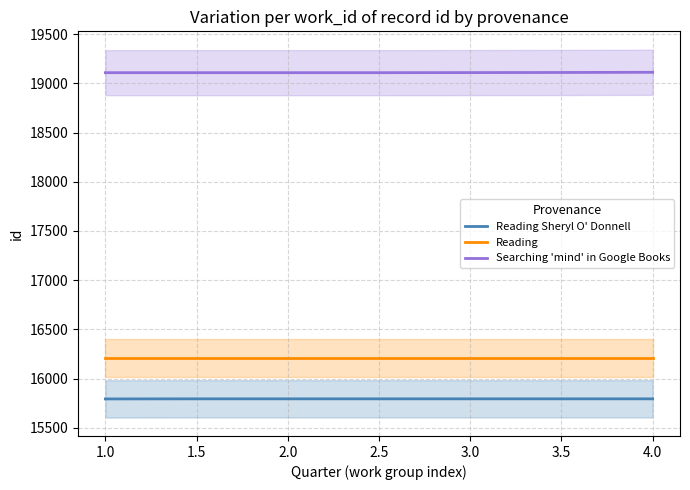

Between 2.5 and 3.5, which is larger?

2.5